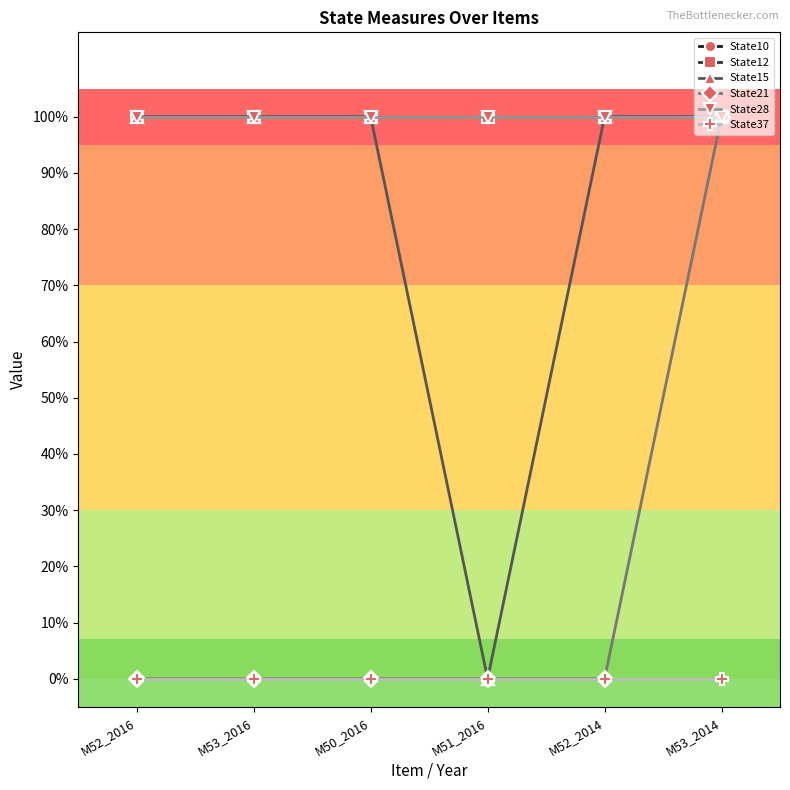

Does the chart have visible grid lines?

No